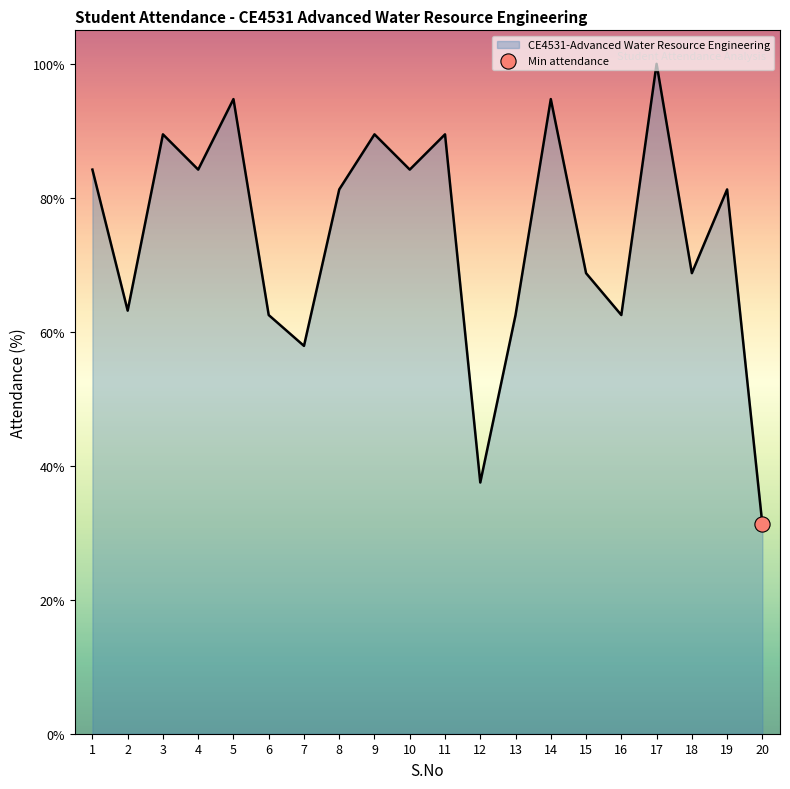

Which has a higher value, 6 or 9?

9